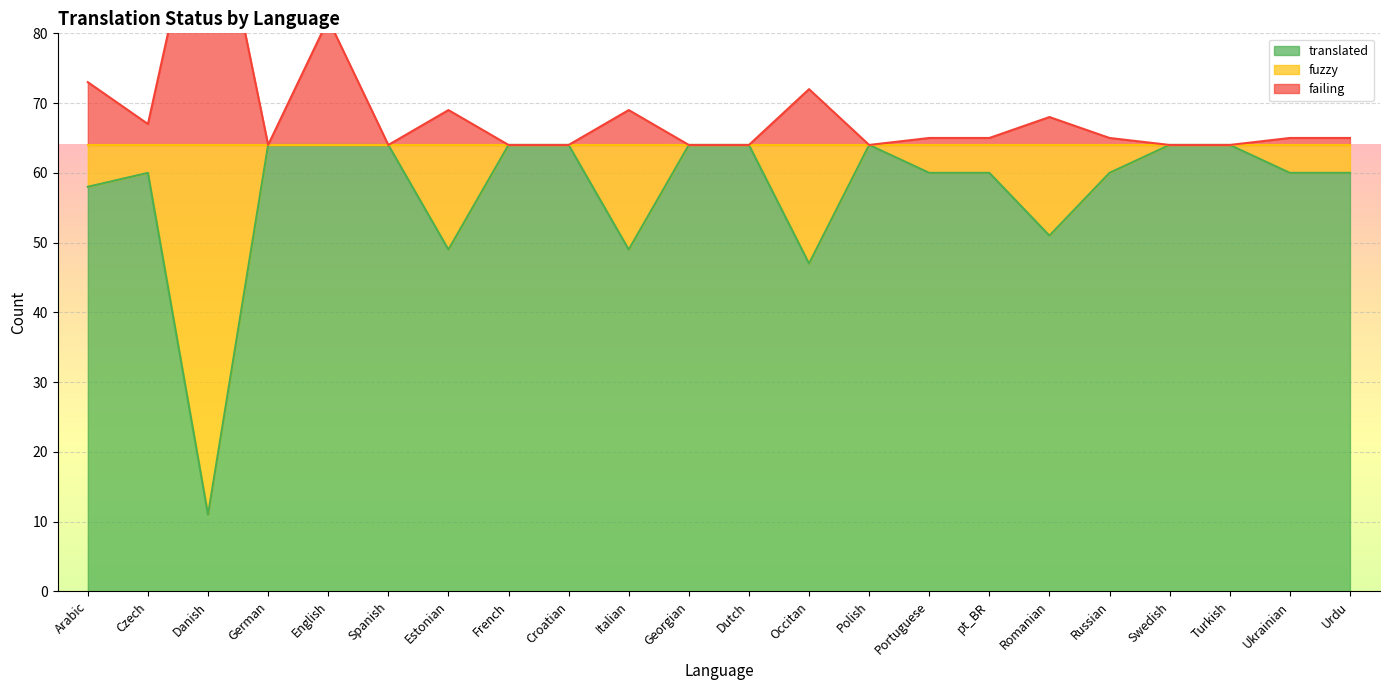

Read the failing value at Arabic.

73